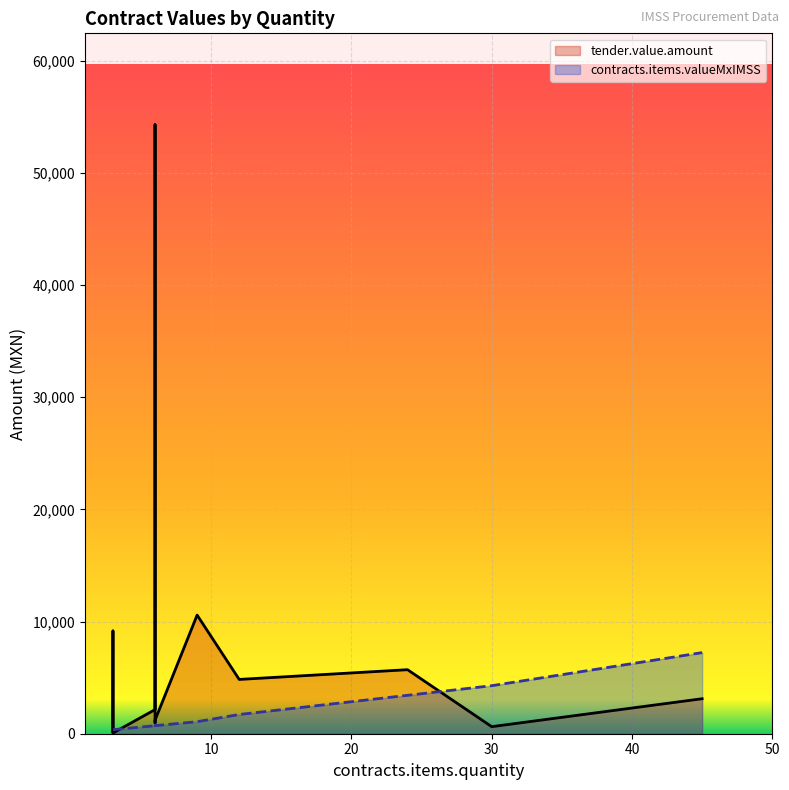

Which has a higher value, 24 or 45?

24